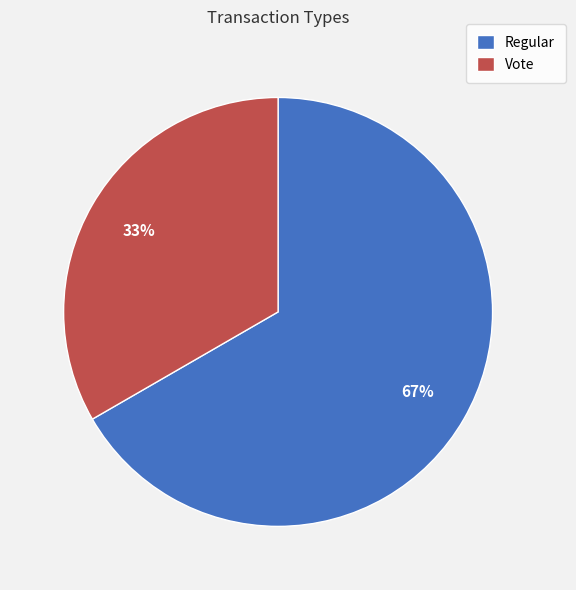

Count the number of slices in the pie.

2